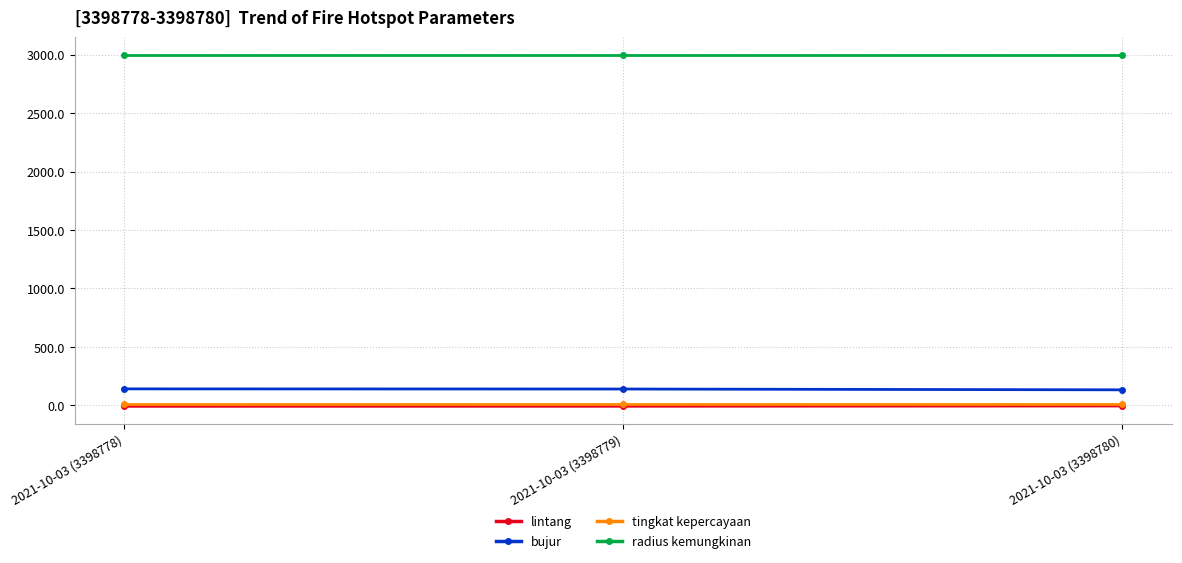

Which series has the largest total across all categories?

radius kemungkinan